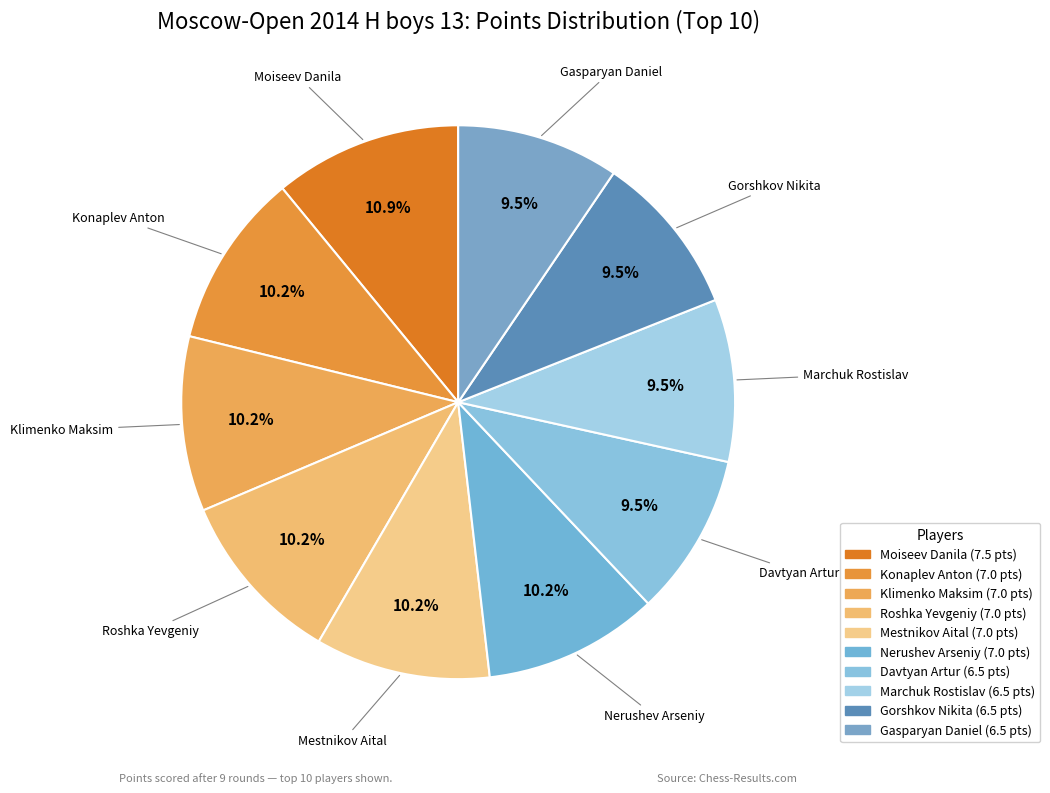

Which has a higher value, Gorshkov Nikita or Nerushev Arseniy?

Nerushev Arseniy